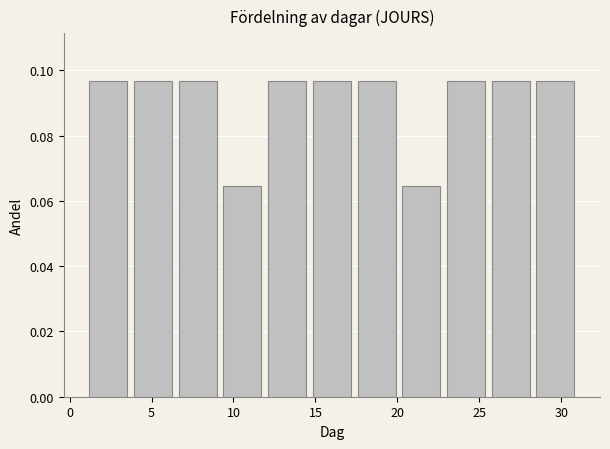

Reading left to right, transcribe this chart: for each bar, give the range it covers on the x-axis and its height. Neither the bar edges nor the heights are printed on the chart, so give them approximately, as read against the axes.

1.0 to 3.5: 0.096
3.5 to 6.5: 0.096
6.5 to 9.0: 0.096
9.0 to 12.0: 0.064
12.0 to 14.5: 0.096
14.5 to 17.5: 0.096
17.5 to 20.0: 0.096
20.0 to 23.0: 0.064
23.0 to 25.5: 0.096
25.5 to 28.5: 0.096
28.5 to 31.0: 0.096